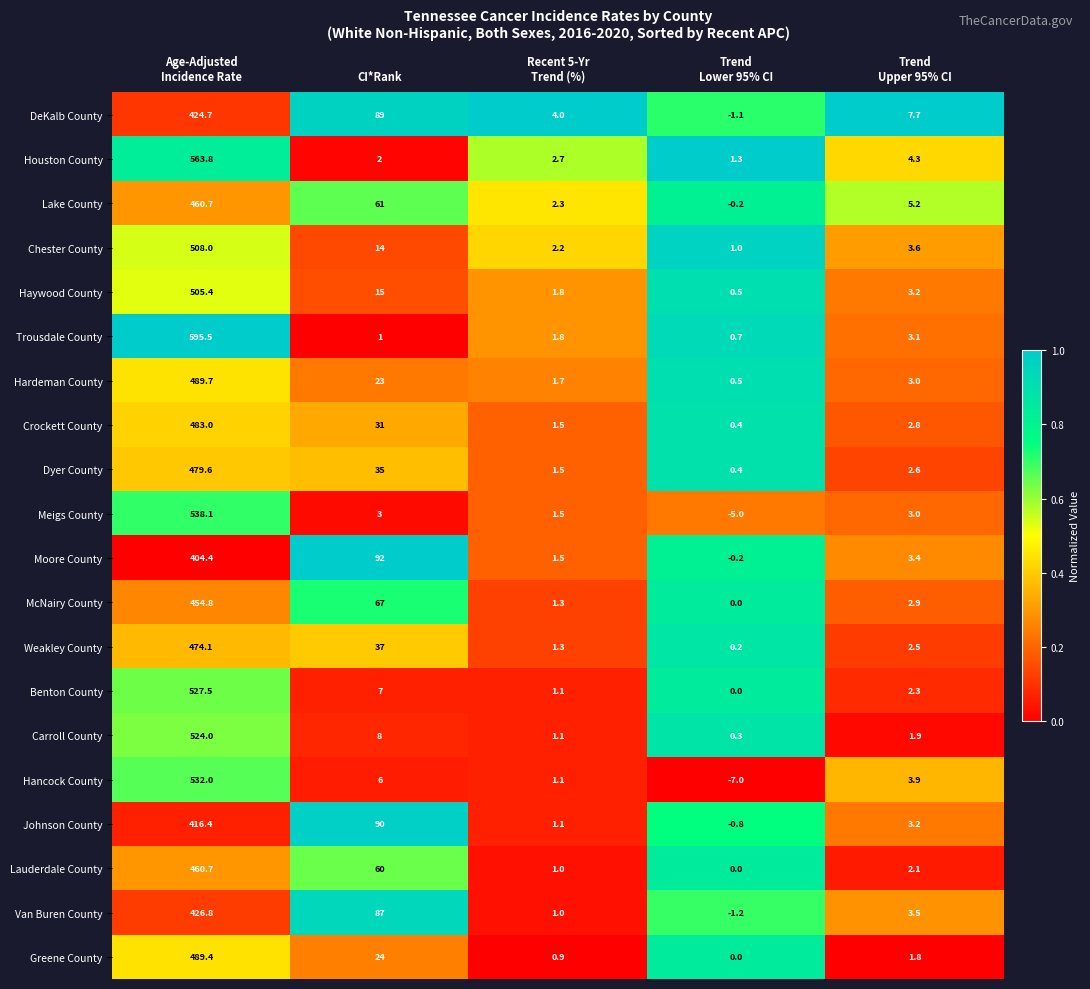

What is the total value across all series at CI*Rank?

752.0